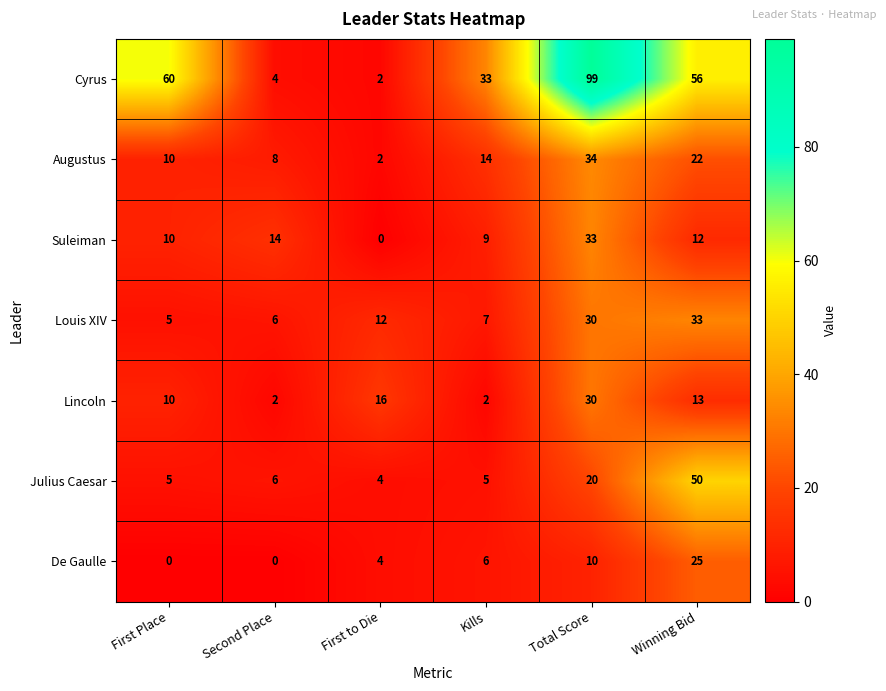

Is it true that De Gaulle equals 17 at Second Place?

False